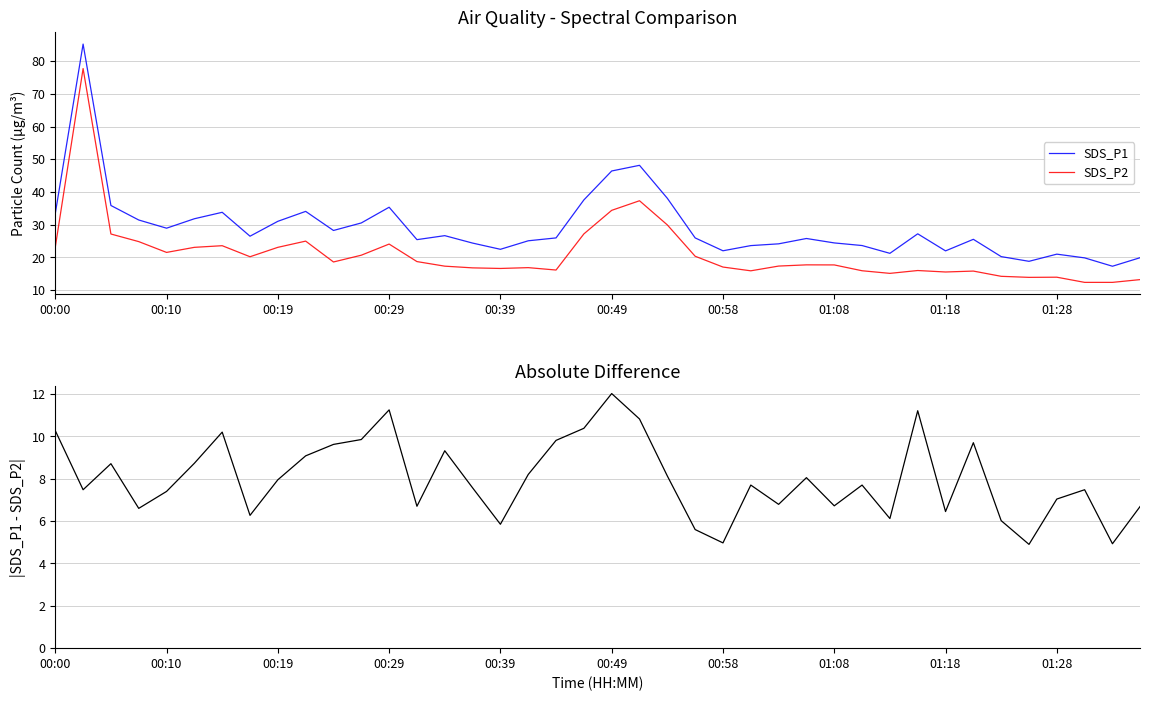

How many values in the SDS_P1 series exceed 25?

25